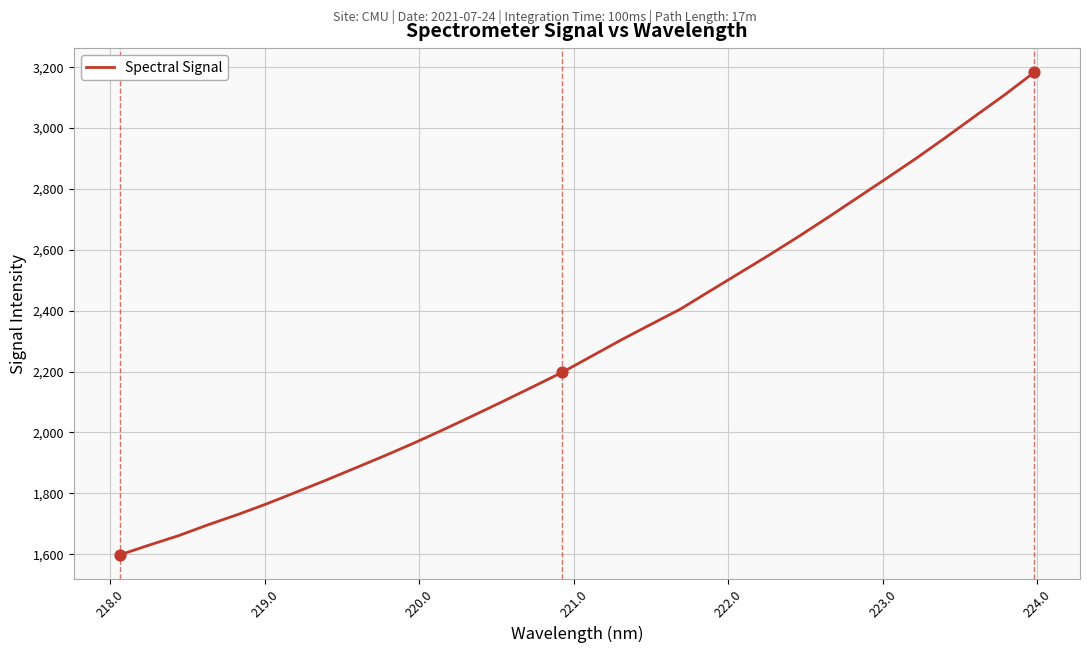

What is the difference between the maximum and minimum values?

1586.1